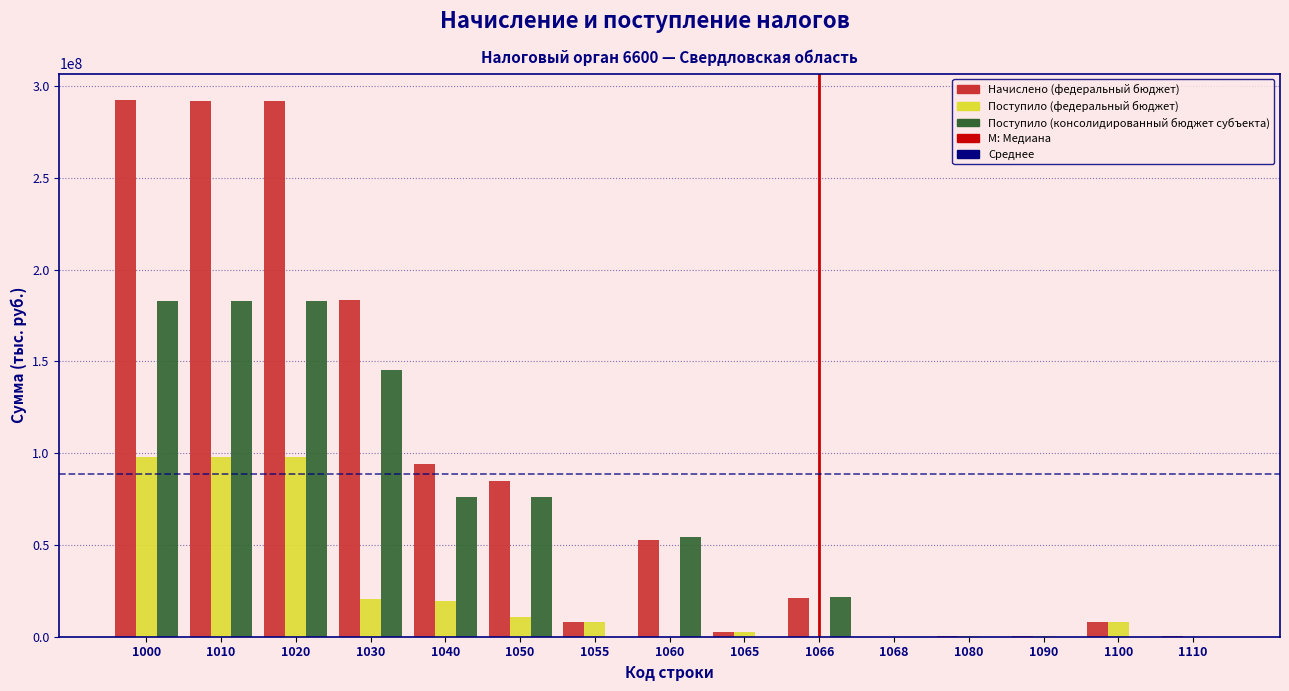

Which series has the largest total across all categories?

Начислено (федеральный бюджет)